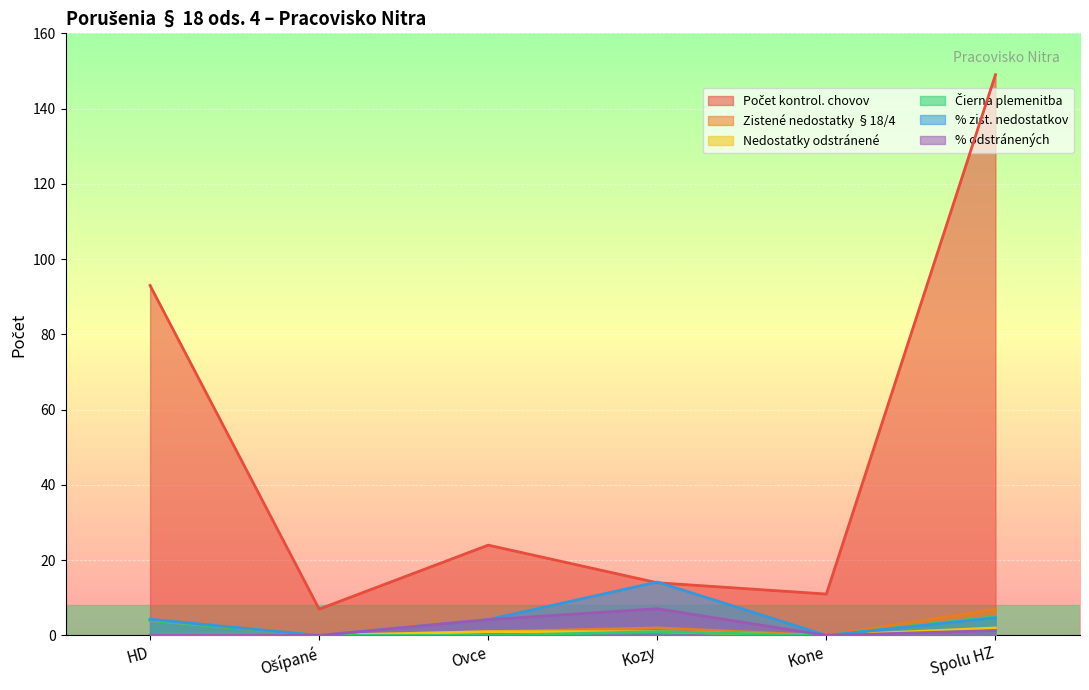

How many lines are shown in the chart?

6